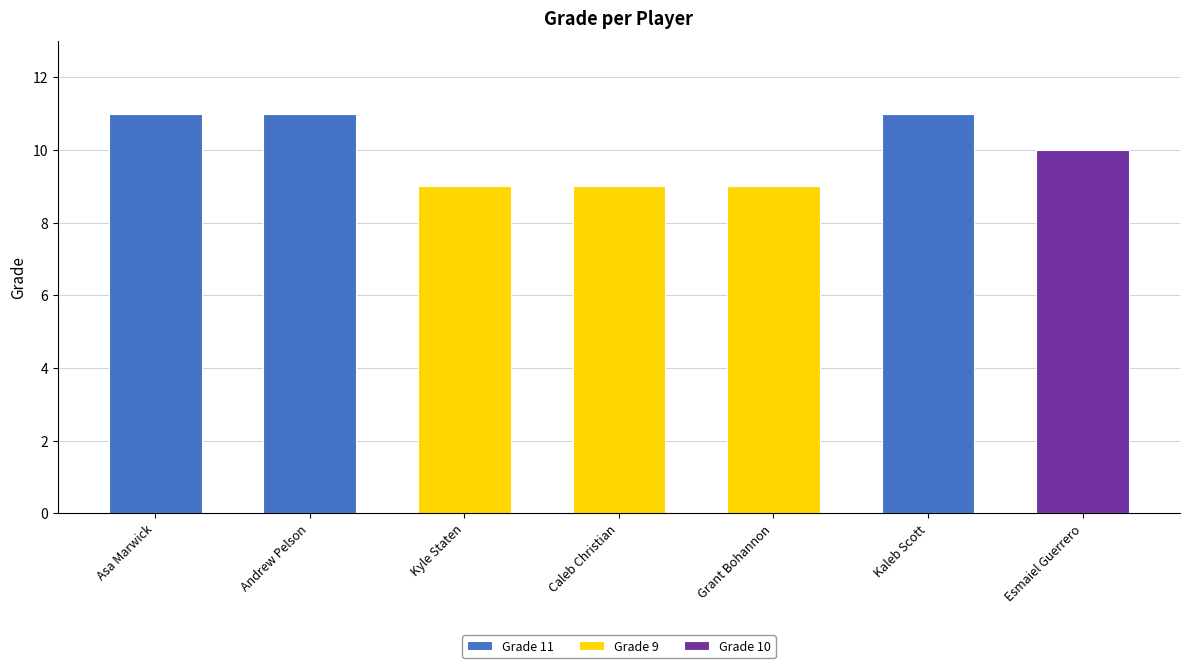

Reading left to right, what are all the values shown in this chart?

Asa Marwick=11	Andrew Pelson=11	Kyle Staten=9	Caleb Christian=9	Grant Bohannon=9	Kaleb Scott=11	Esmaiel Guerrero=10